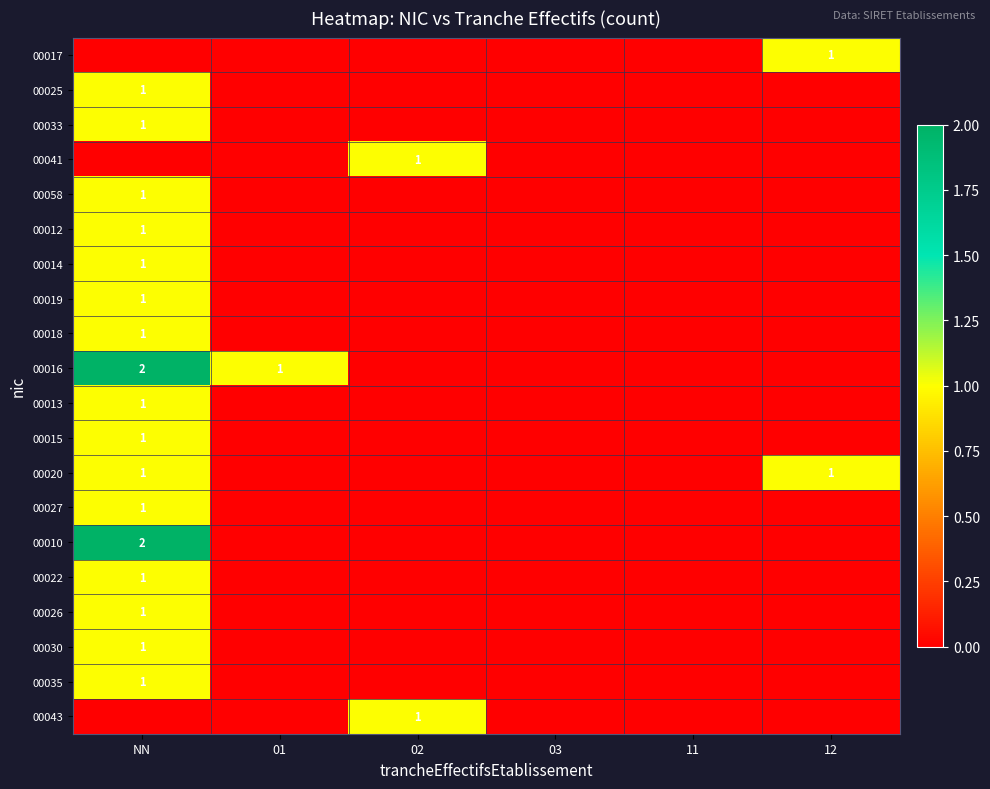

True or false: 00020 has a value of 0 at 12.

False